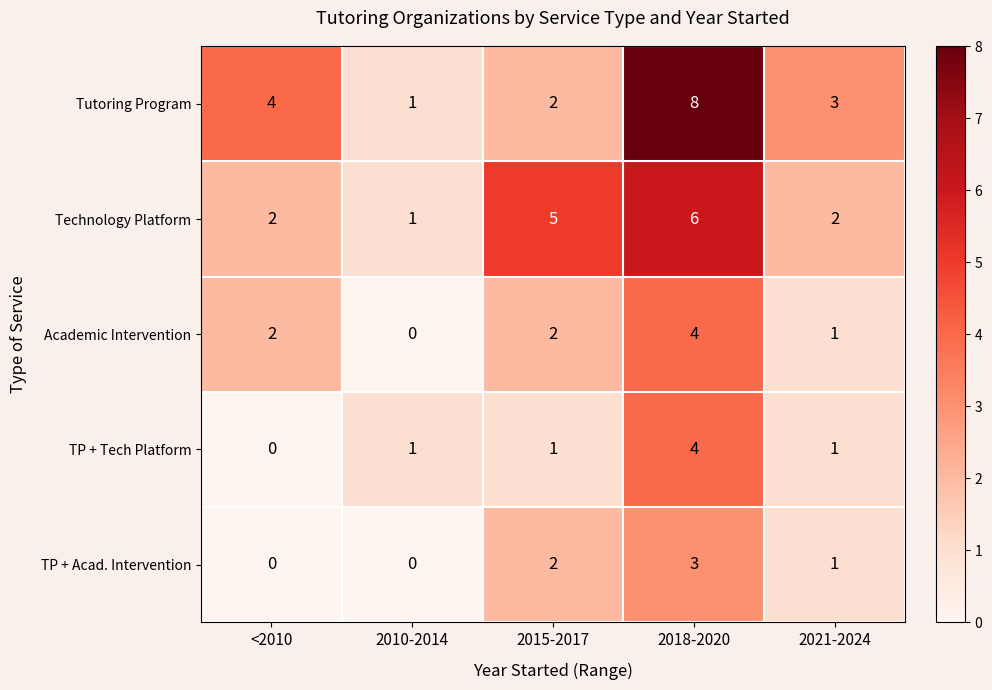

Which category has the highest value in the Technology Platform series?

2018-2020